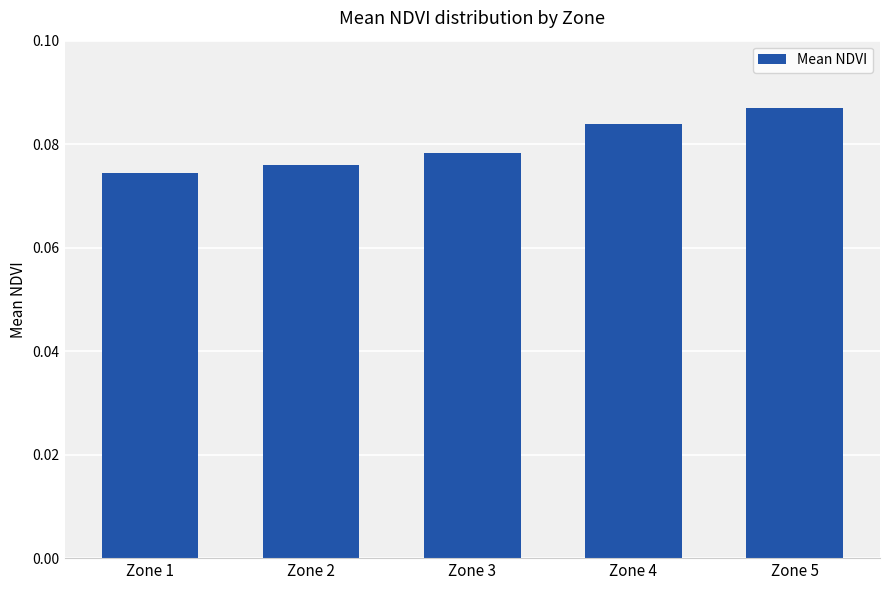

Between Zone 5 and Zone 1, which is larger?

Zone 5